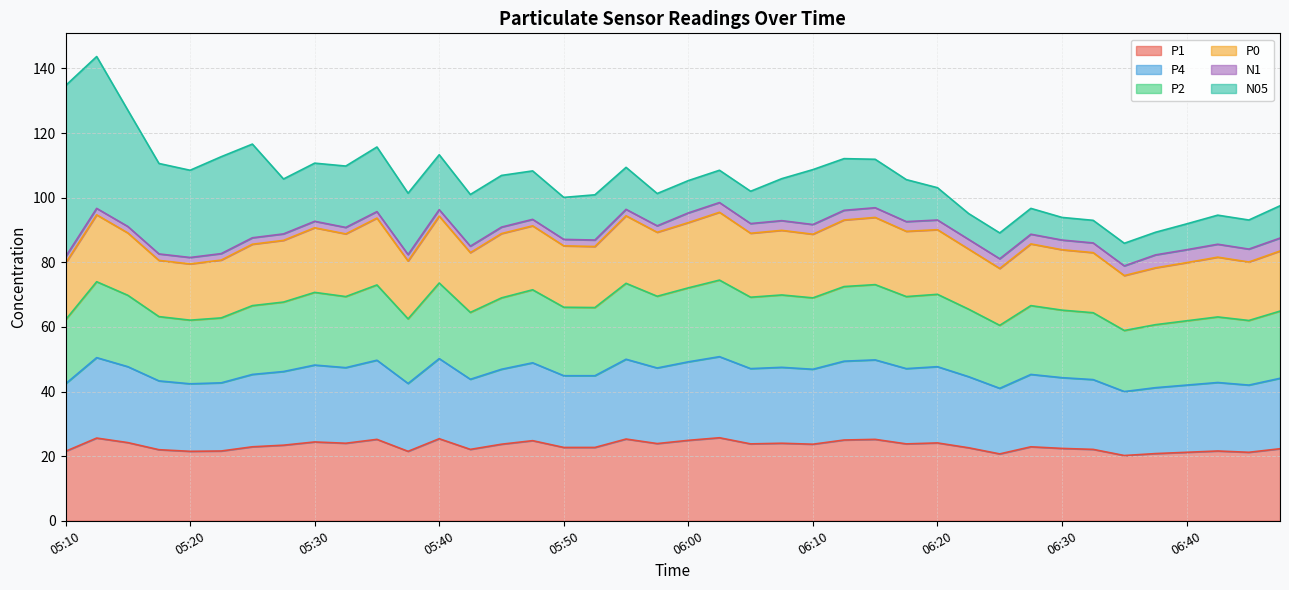

Between 05:53 and 05:35, which is larger?

05:35